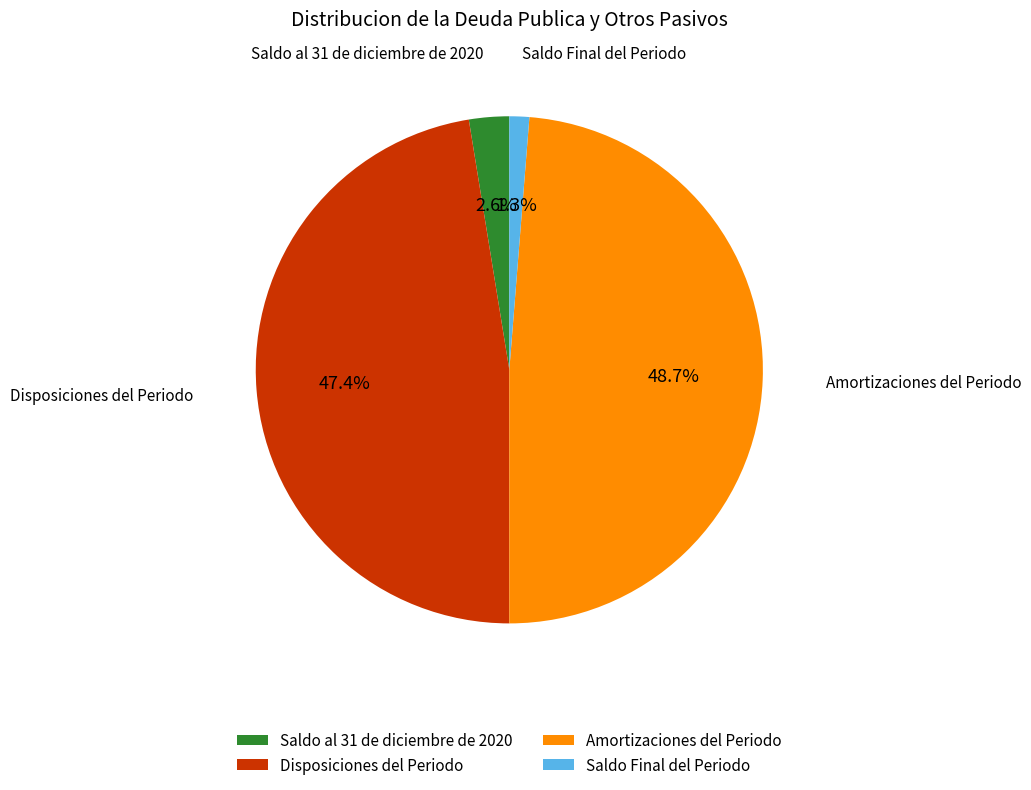

To the nearest percent, what portion does Saldo Final del Periodo represent?

1%